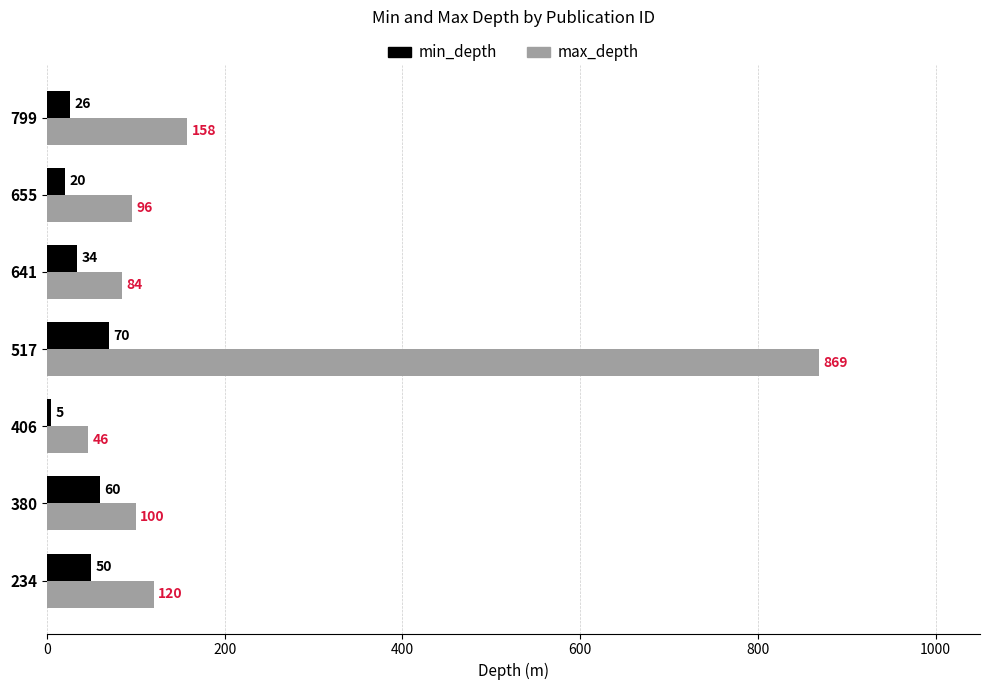

At which category is the sum across all series the highest?

517